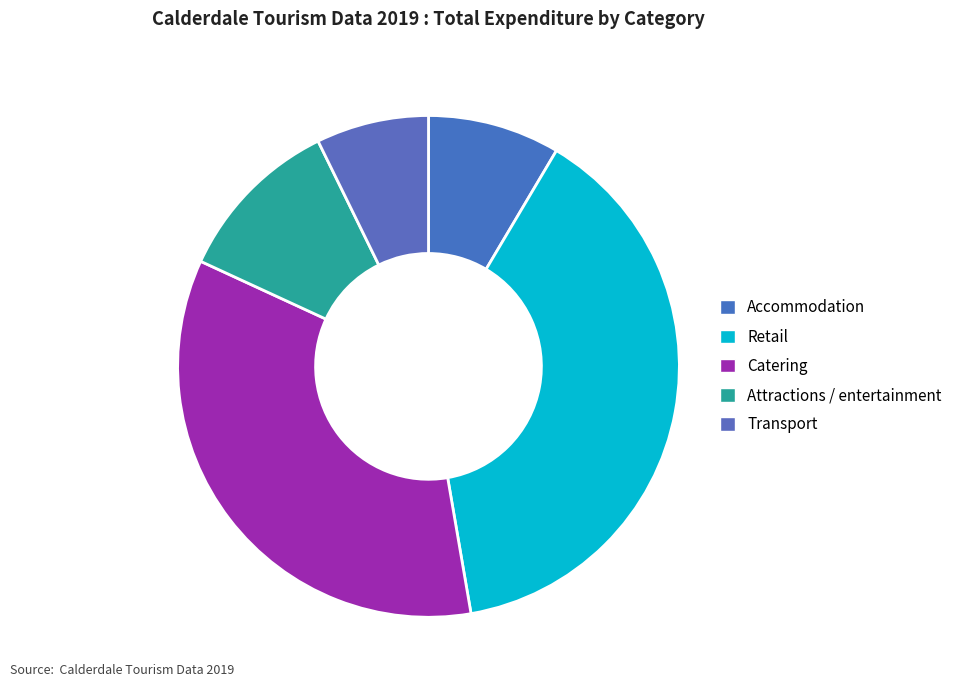

Count the number of slices in the pie.

5